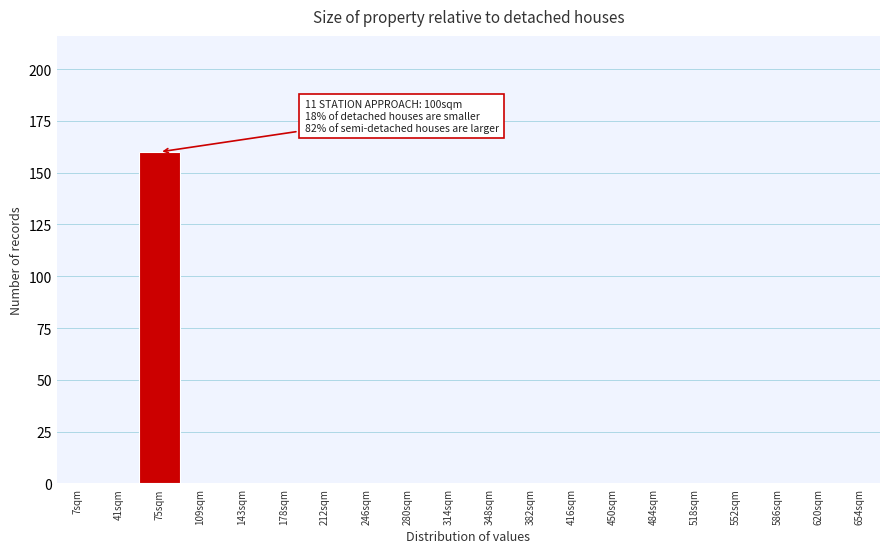

Reading right to left, list all the values displayed in this chart.

654sqm=0	620sqm=0	586sqm=0	552sqm=0	518sqm=0	484sqm=0	450sqm=0	416sqm=0	382sqm=0	348sqm=0	314sqm=0	280sqm=0	246sqm=0	212sqm=0	178sqm=0	143sqm=0	109sqm=0	75sqm=160	41sqm=0	7sqm=0